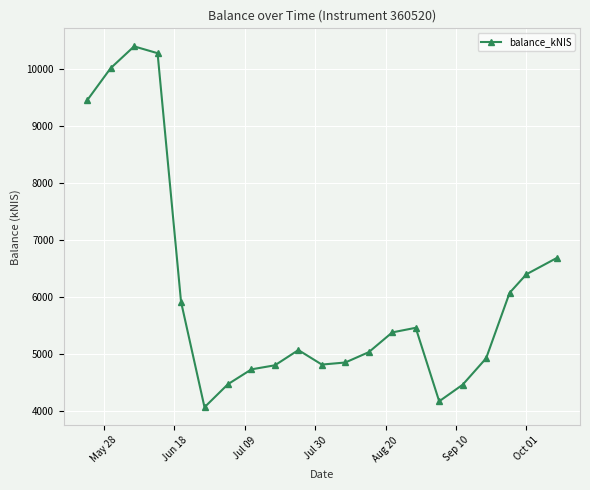

How many lines are shown in the chart?

1